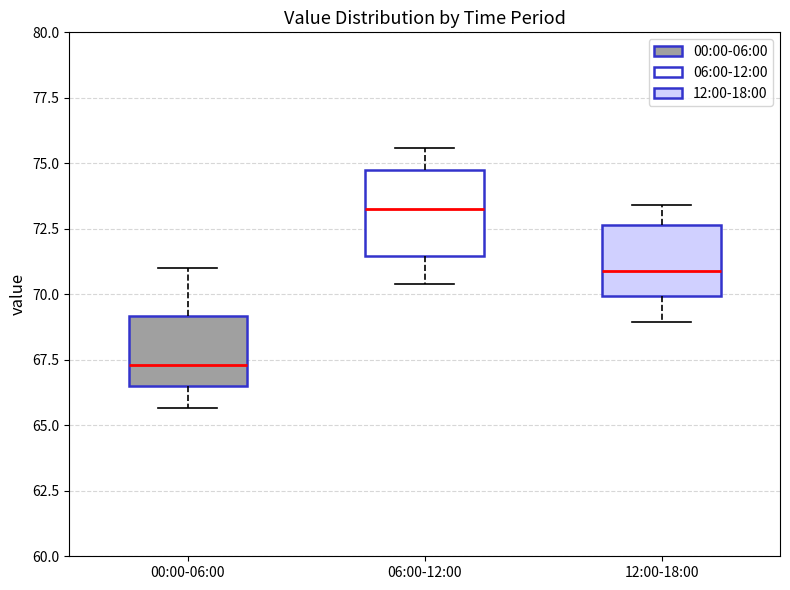

Reading left to right, read every box against the y-axis: the position of its median line, the range the box covers, and the ends of its whiskers. The values are not printed on the chart, so give them approximately, as read against the axis.

00:00-06:00: median 67.5, box 66.5 to 69.0, whiskers 65.5 to 71.0
06:00-12:00: median 73.5, box 71.5 to 75.0, whiskers 70.5 to 75.5
12:00-18:00: median 71.0, box 70.0 to 72.5, whiskers 69.0 to 73.5